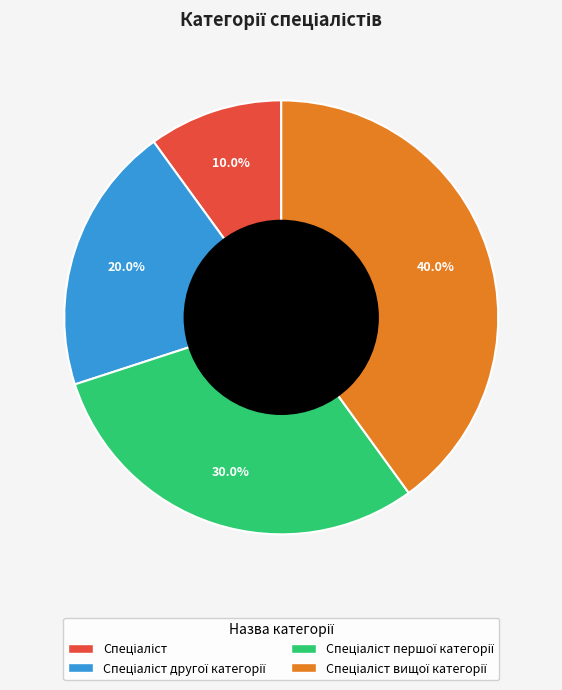

Is there a majority slice in this chart?

No